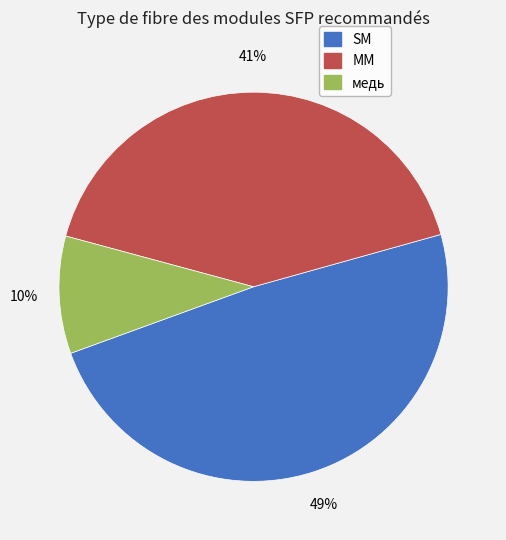

Do медь and MM together represent more than half of the pie?

Yes